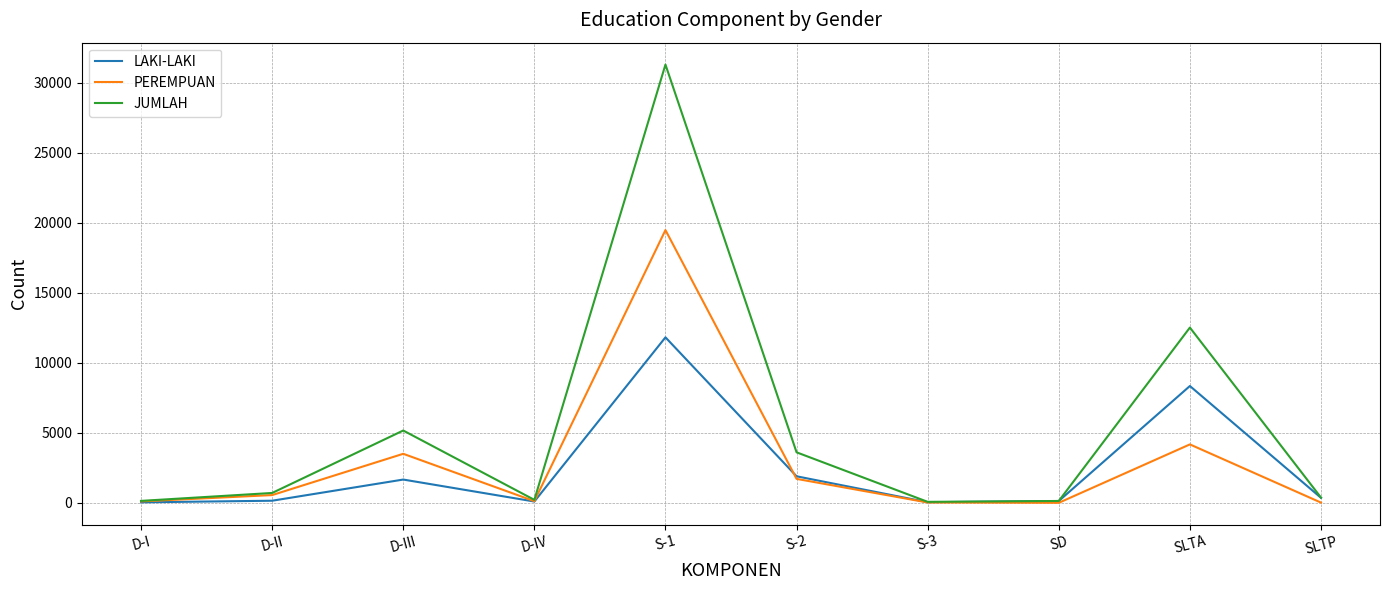

How many interior local valleys does the PEREMPUAN series have?

2